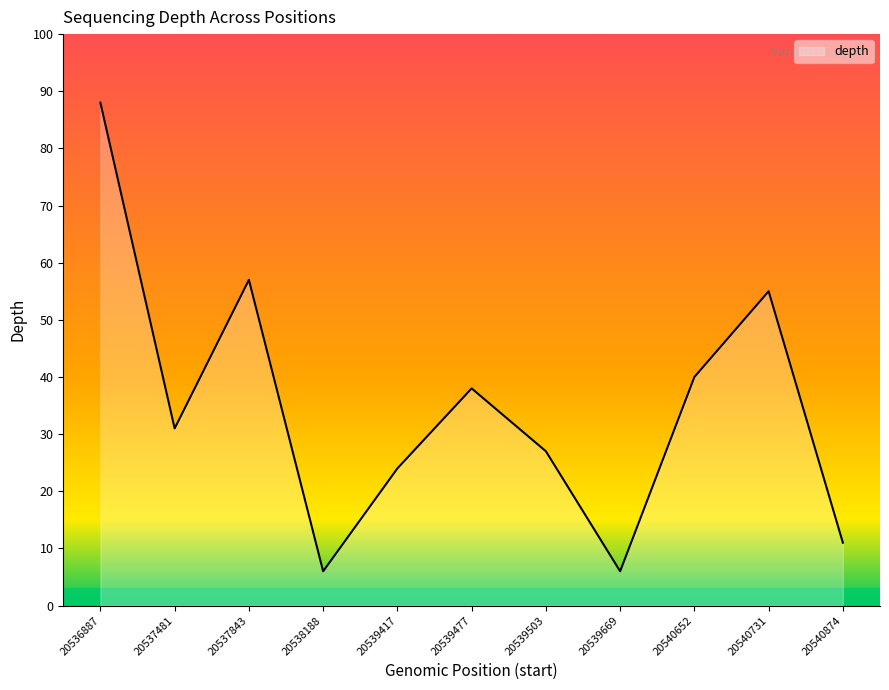

What is the sum of the values at 20540874 and 20539477?

49.0